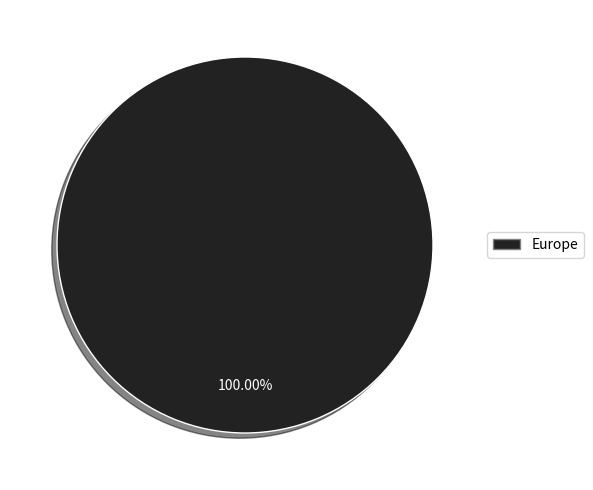

Is there any slice that represents more than half of the pie?

Yes